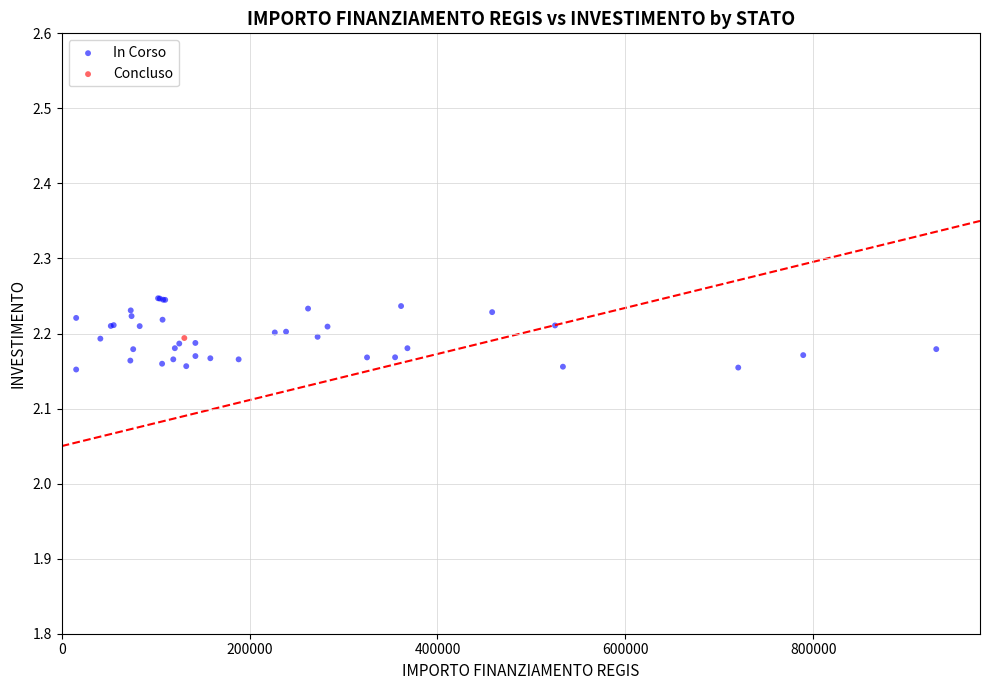

What are all the series names shown in the legend?

In Corso, Concluso